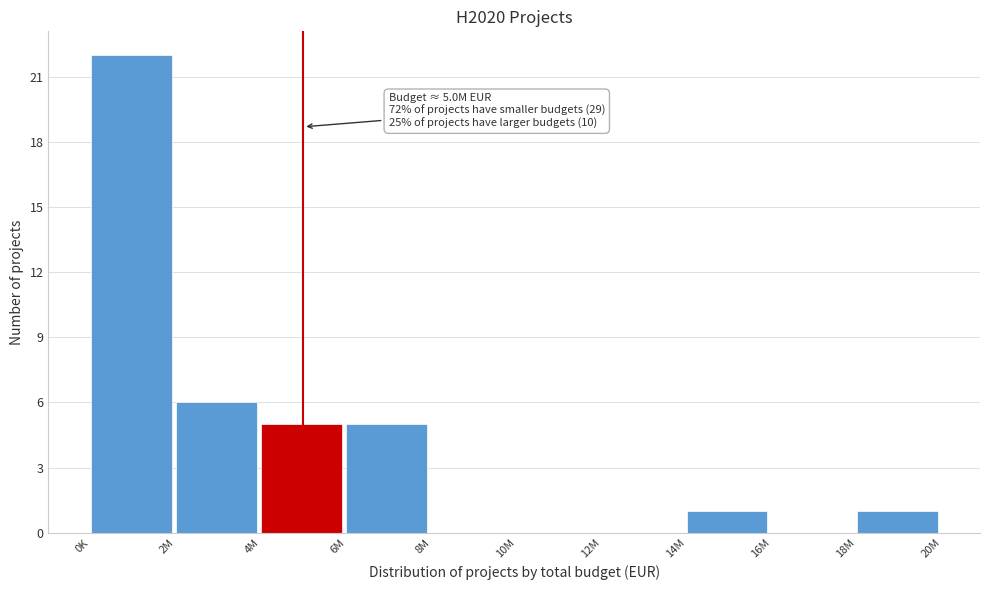

Reading left to right, what are all the values shown in this chart?

0K=22	2M=6	4M=5	6M=5	8M=0	10M=0	12M=0	14M=1	16M=0	18M=1